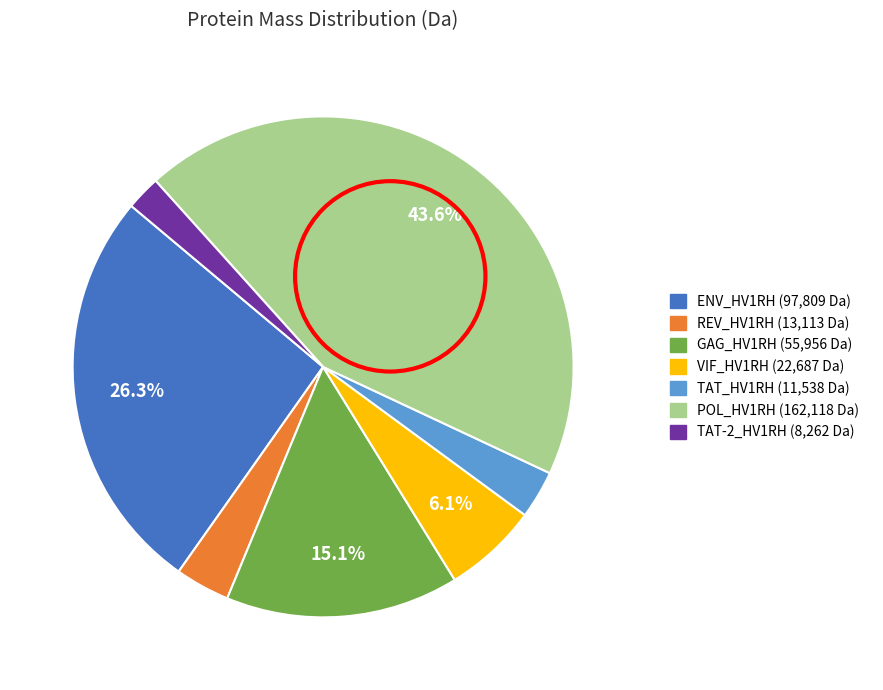

Is there any slice that represents more than half of the pie?

No